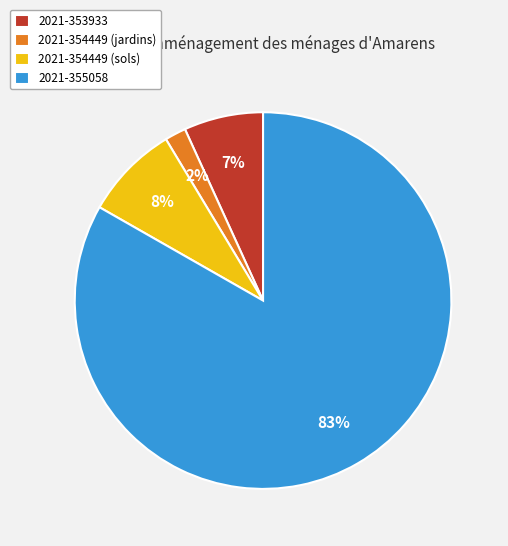

Between 2021-355058 and 2021-354449 (jardins), which is larger?

2021-355058